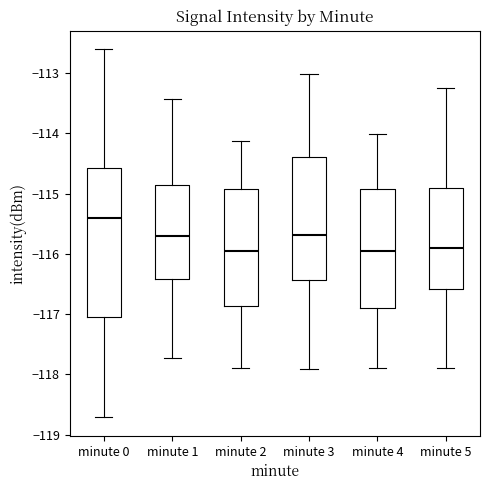

Where is the upper edge of the box for minute 2 on the y-axis? The values are not printed on the chart, so give them approximately, as read against the axis.

-114.9